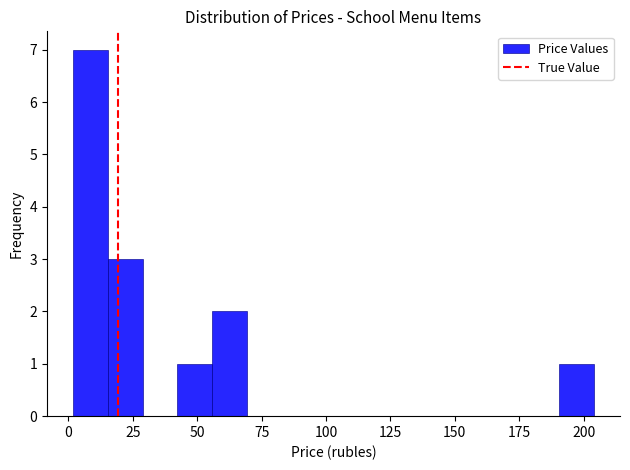

Around what value on the x-axis is the tallest bar? Give the approximate position of its centre, as read against the axis.

10